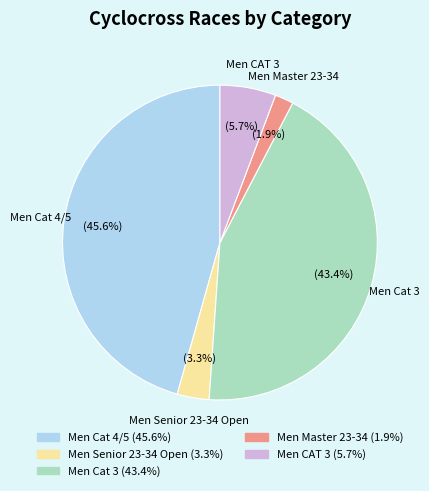

To the nearest percent, what is the difference between the Men Master 23-34 and Men CAT 3 slice percentages?

4%